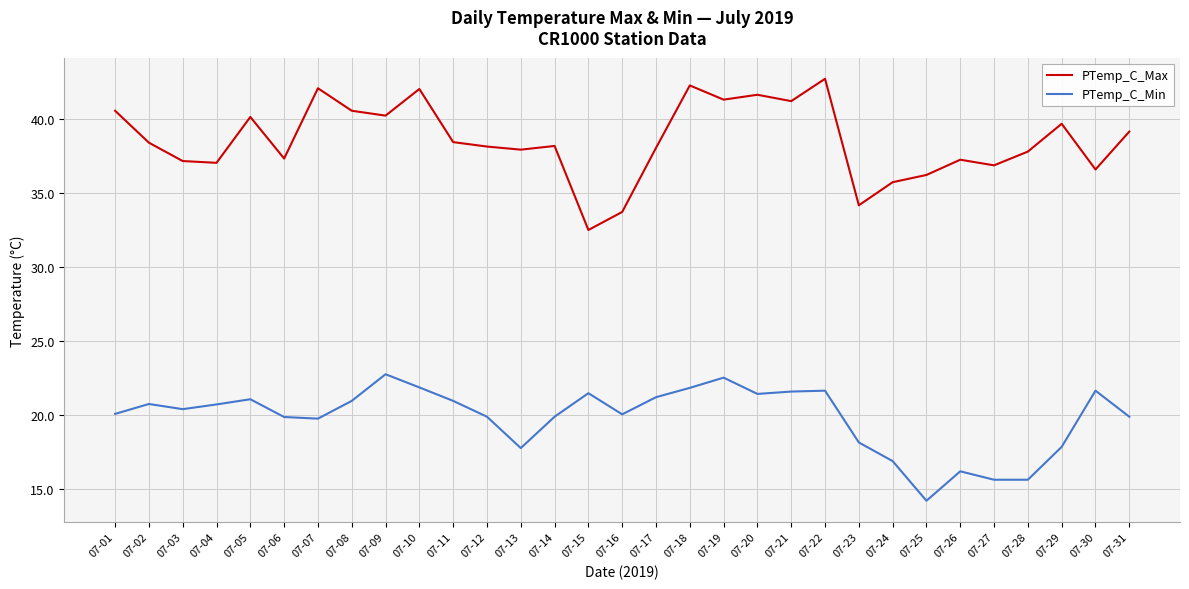

True or false: PTemp_C_Min and PTemp_C_Max cross at least once.

False